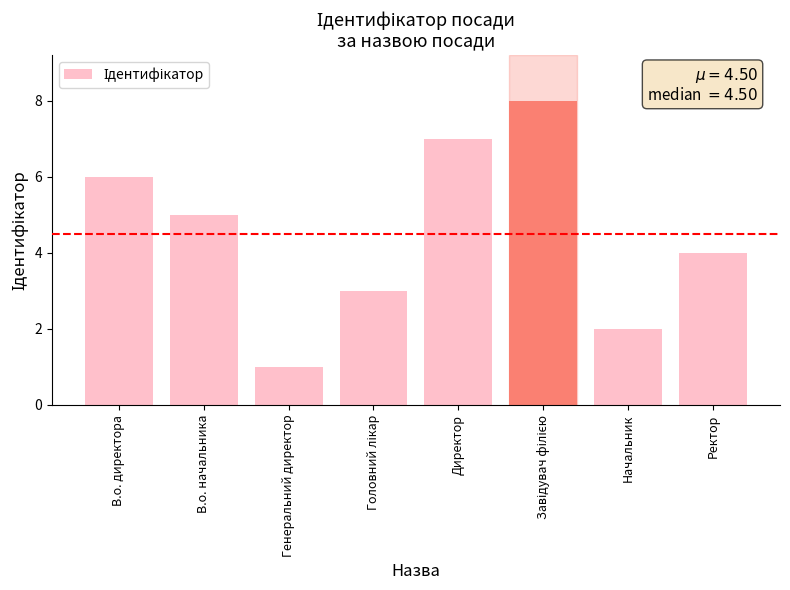

Where is the data nearest to the value 4?

Ректор